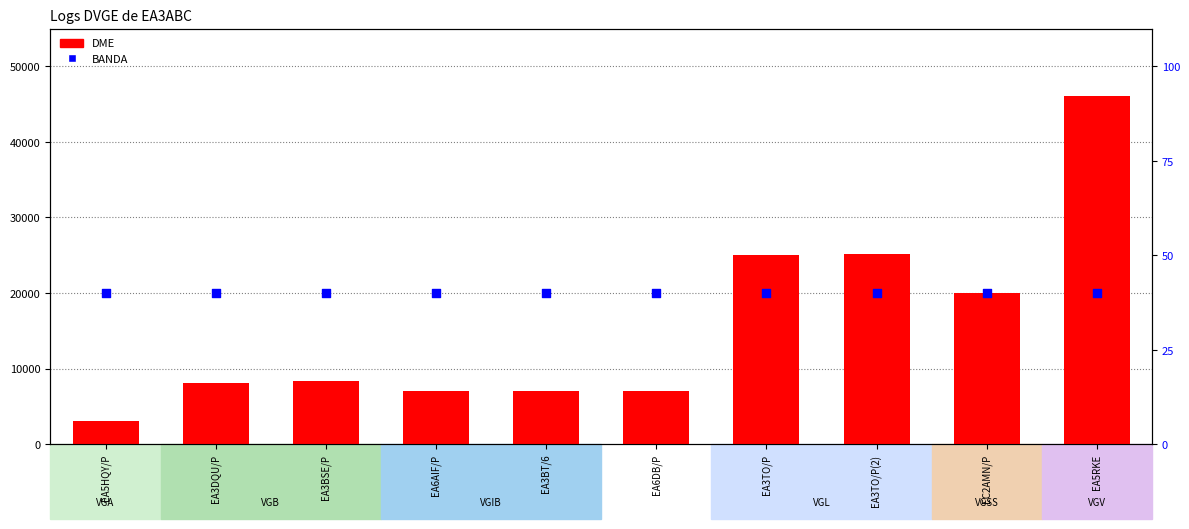

Is the value of DME at EA5RKE greater than the value of BANDA at EC2AMN/P?

Yes